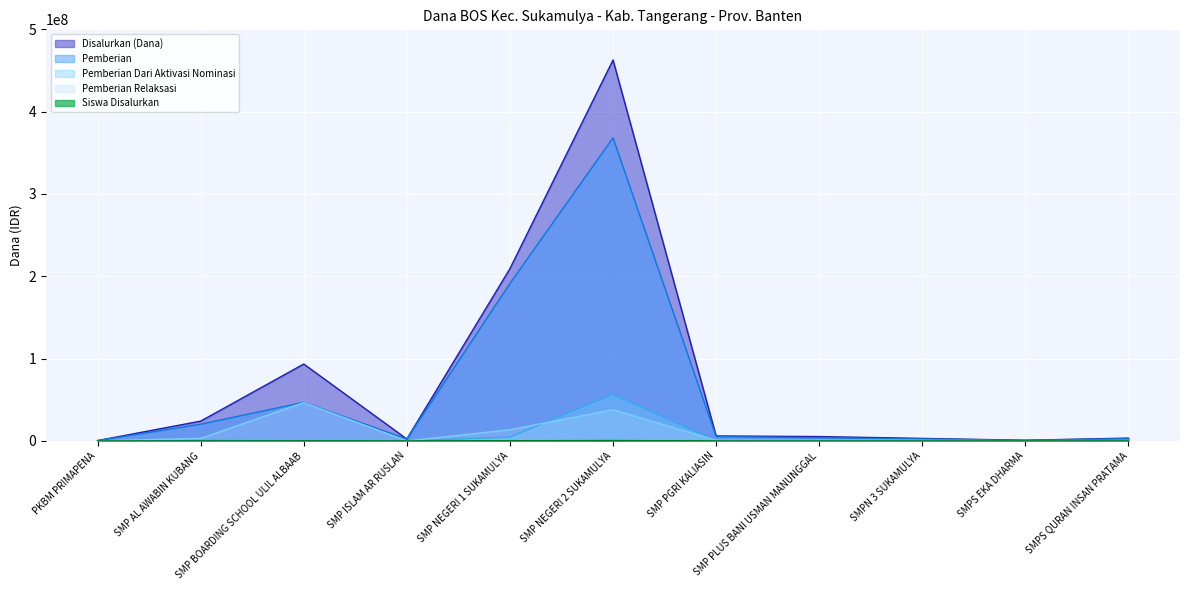

At how many categories does at least one series exceed 186023731?

2